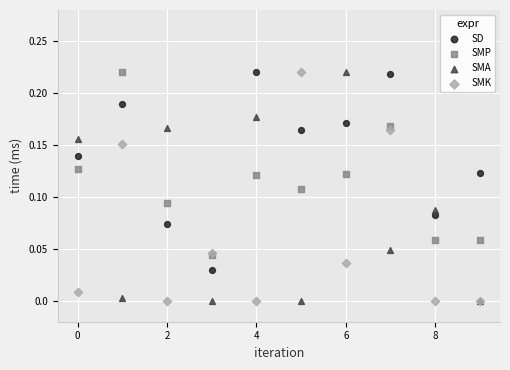

What are all the series names shown in the legend?

SD, SMP, SMA, SMK